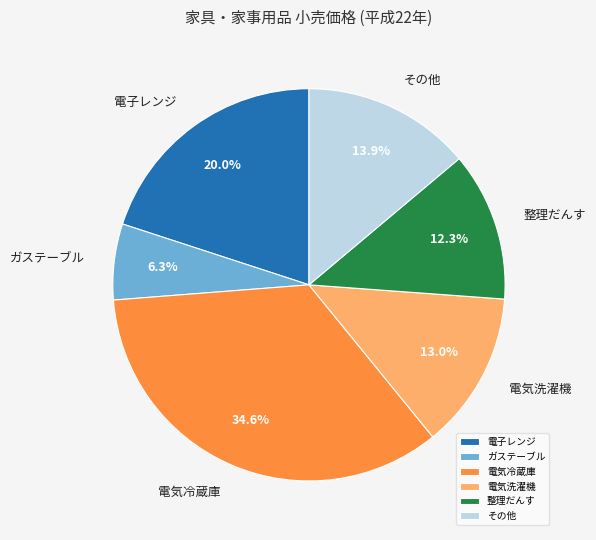

Which category has the biggest portion of the pie?

電気冷蔵庫